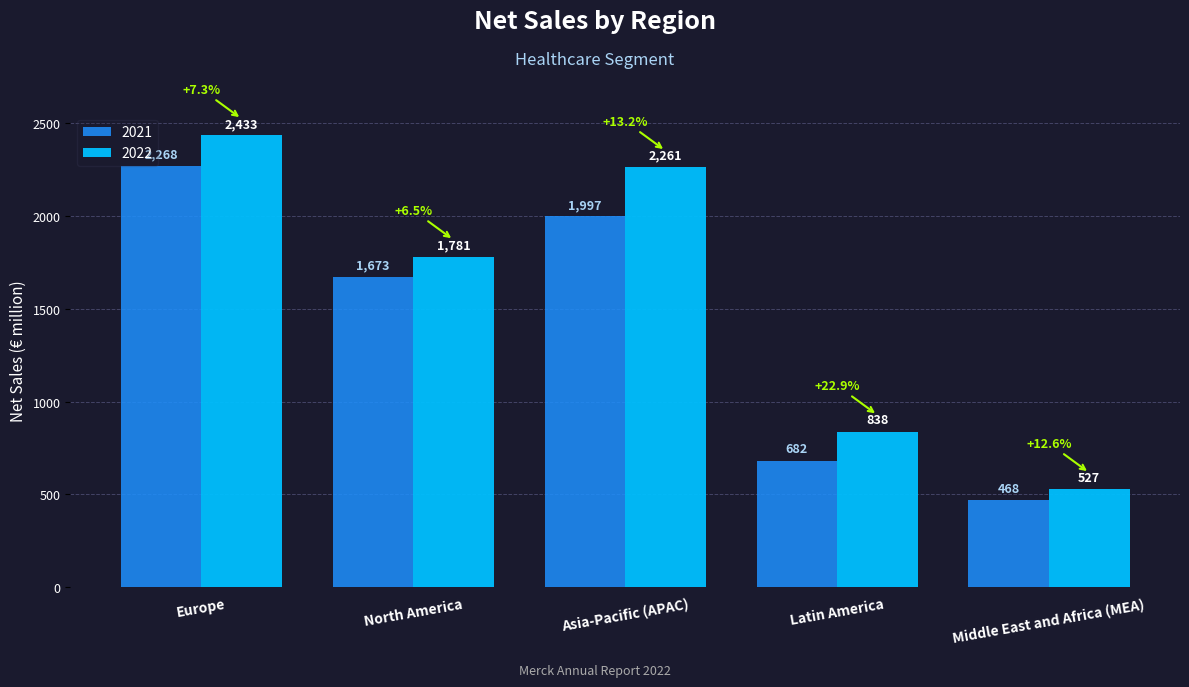

What is the difference between the 2022 values at Asia-Pacific (APAC) and Europe?

172